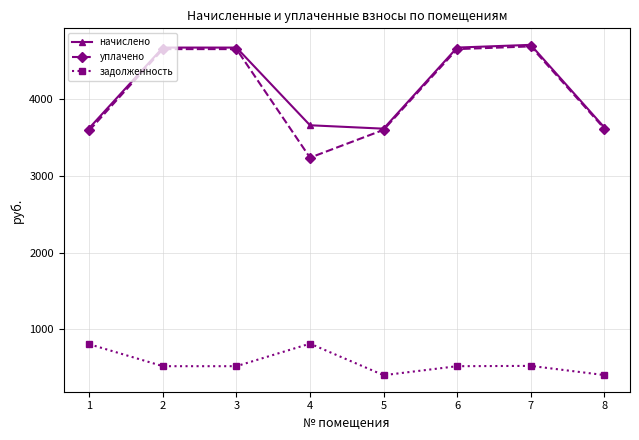

Which series changed the most between 1 and 6?

уплачено